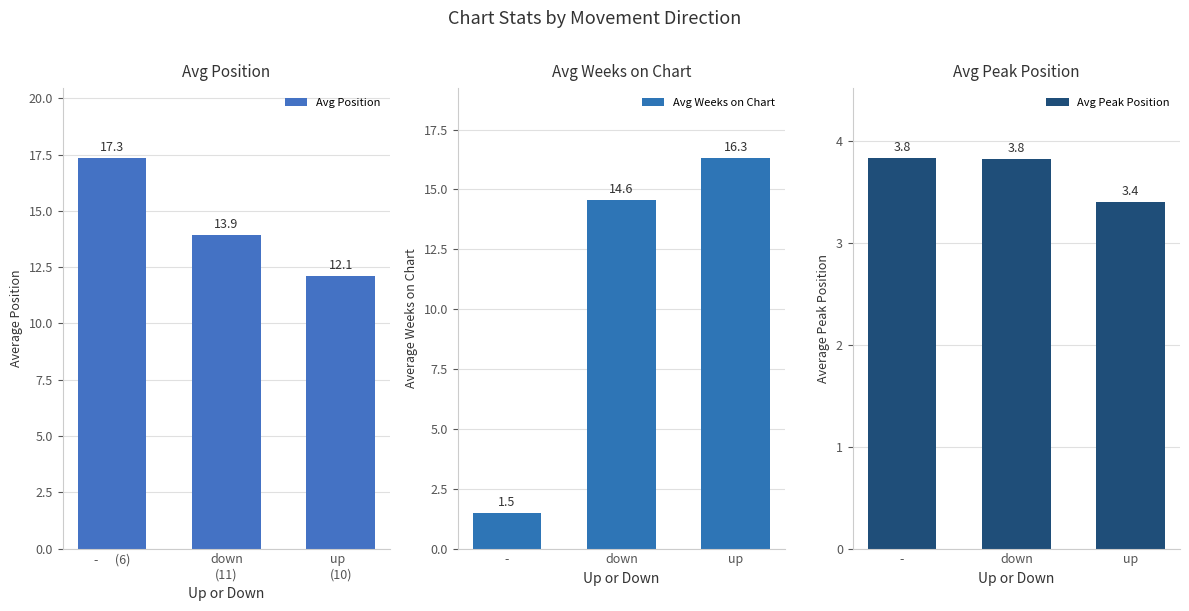

Which series has the widest spread of values?

Avg Weeks on Chart